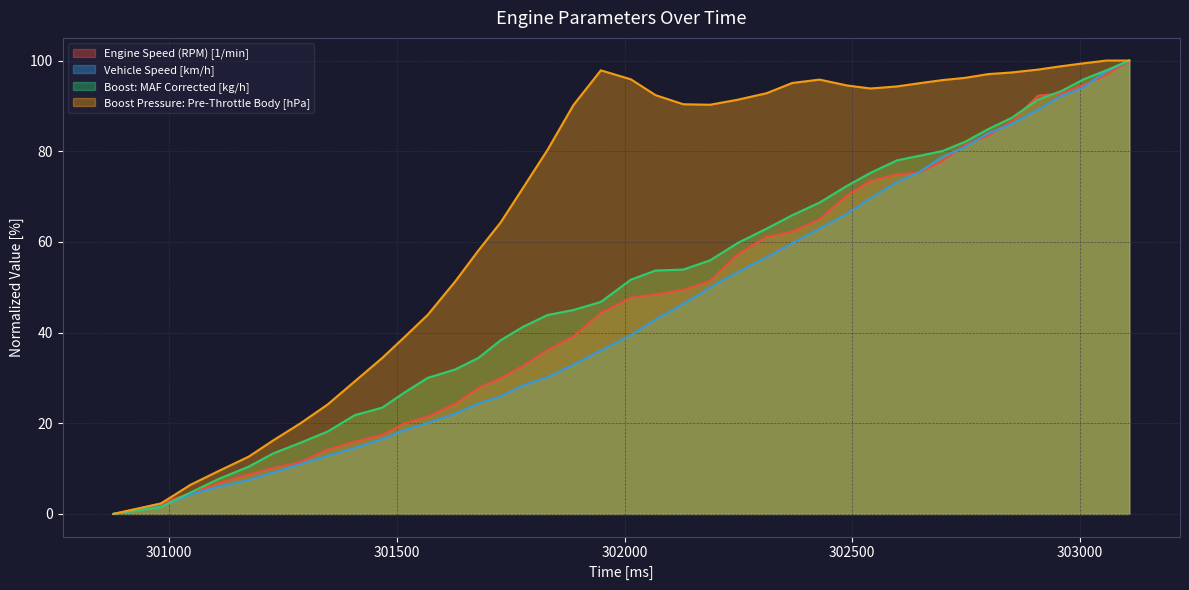

At which label does Engine Speed (RPM) [1/min] first exceed 48?

302068